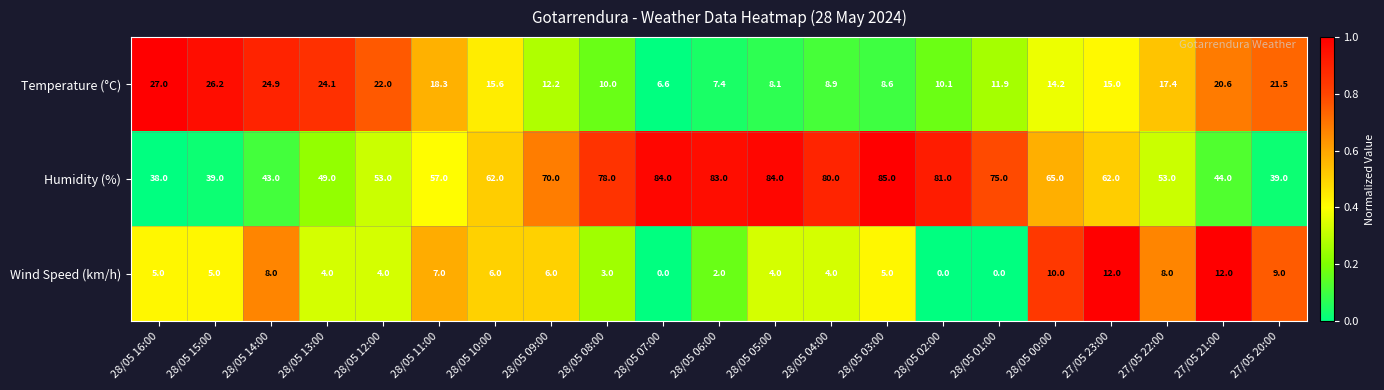

At which label does Humidity (%) reach its peak?

28/05 03:00